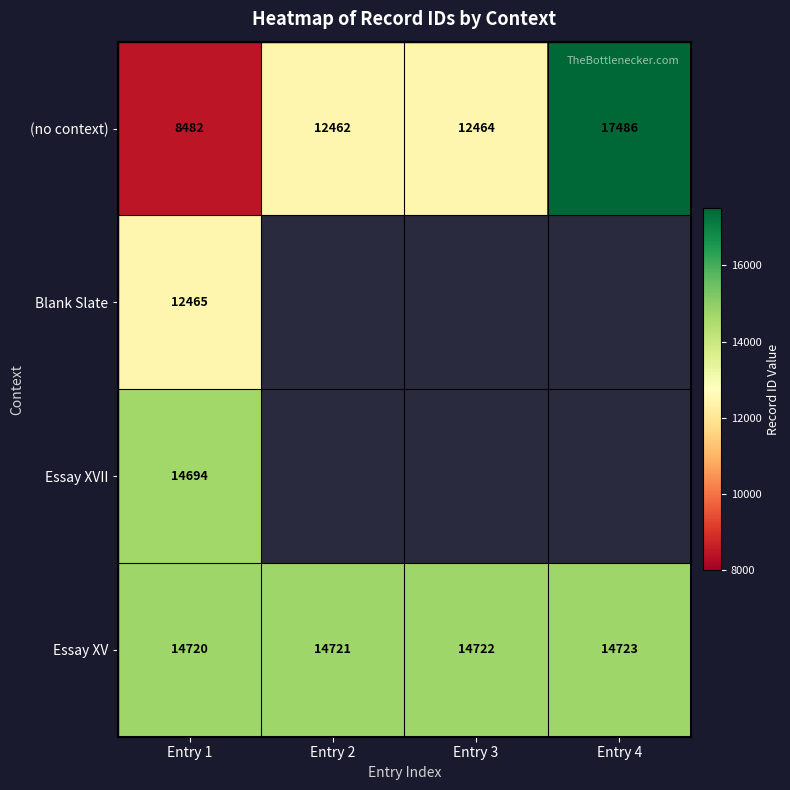

What is the highest value of the Essay XV series?

14723